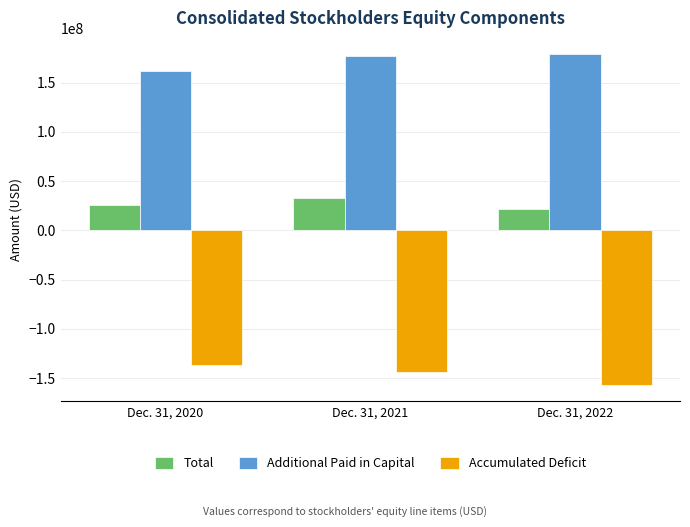

Count the Additional Paid in Capital values in the range 161541448 to 178771604.

3